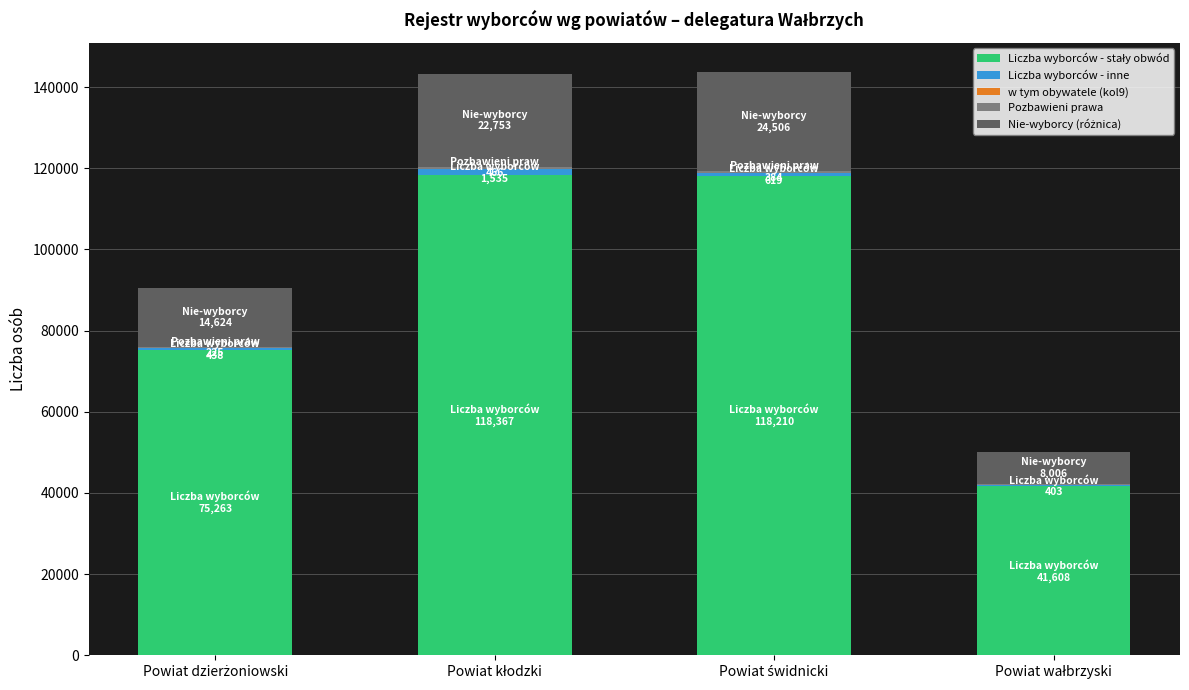

Does the chart contain stacked bars?

Yes